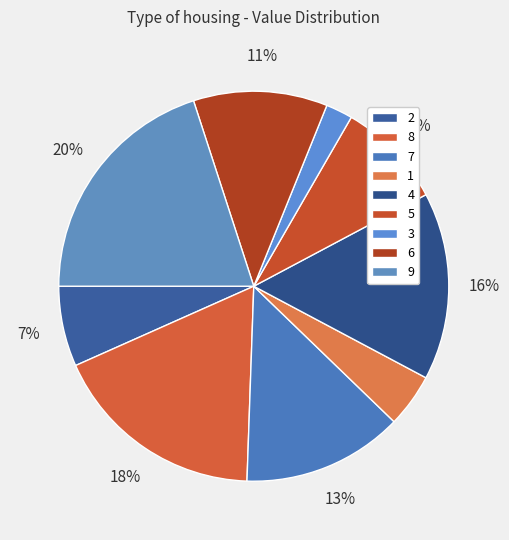

How many segments does this pie chart have?

9